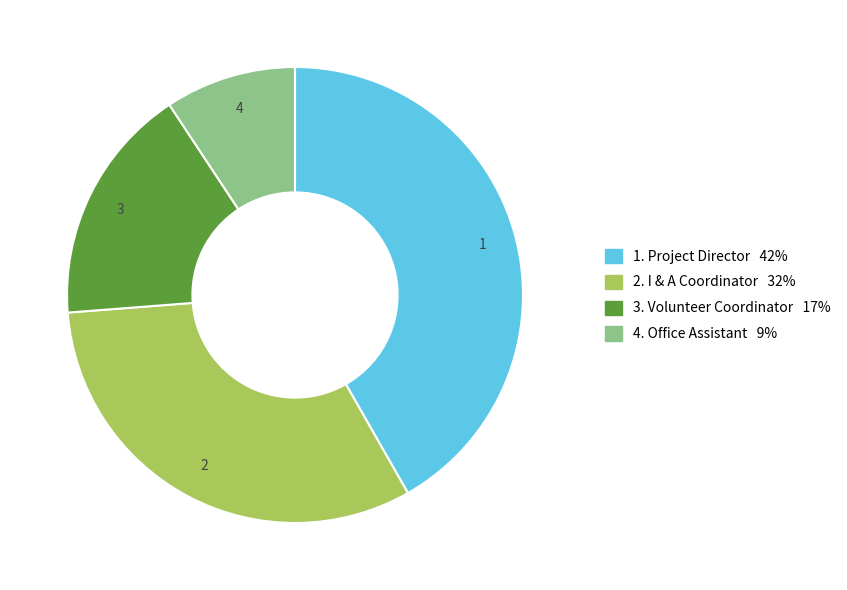

Is there any slice that represents more than half of the pie?

No